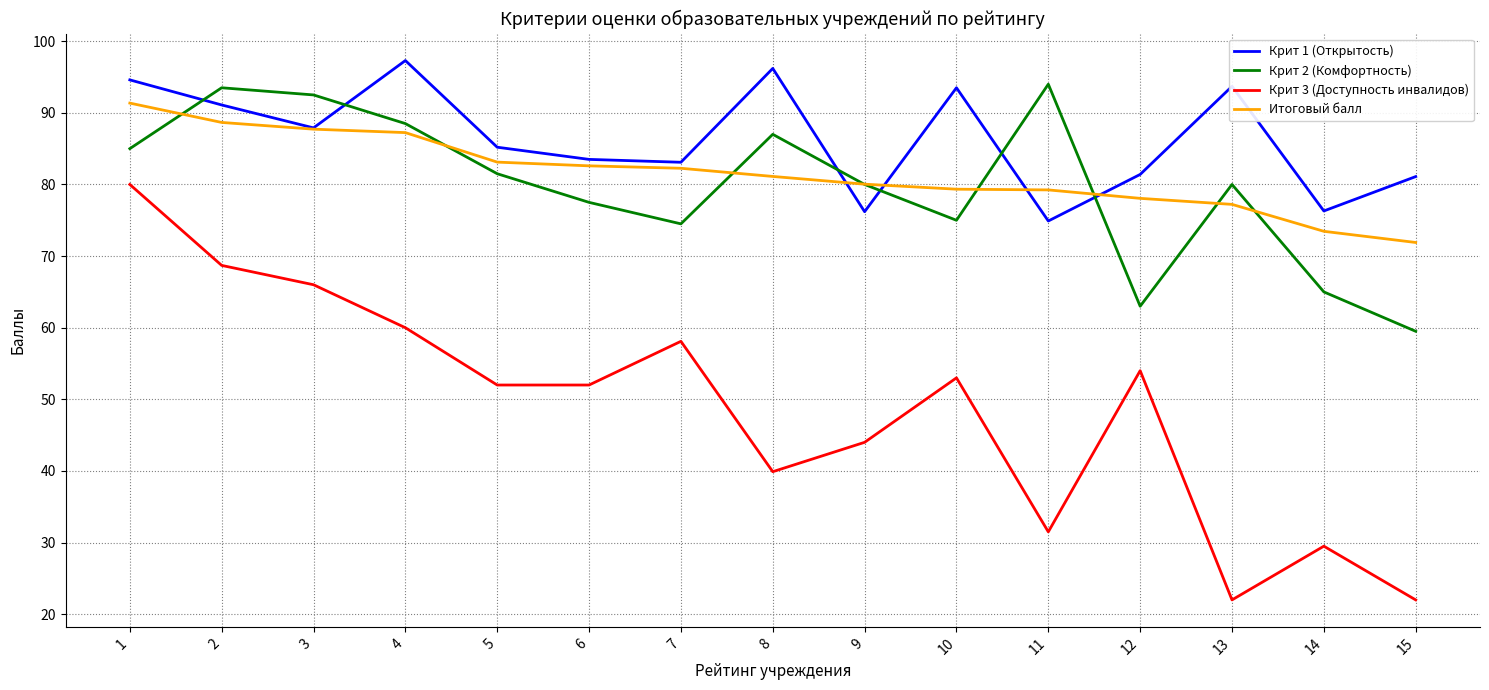

What is the total value across all series at 2?

342.0